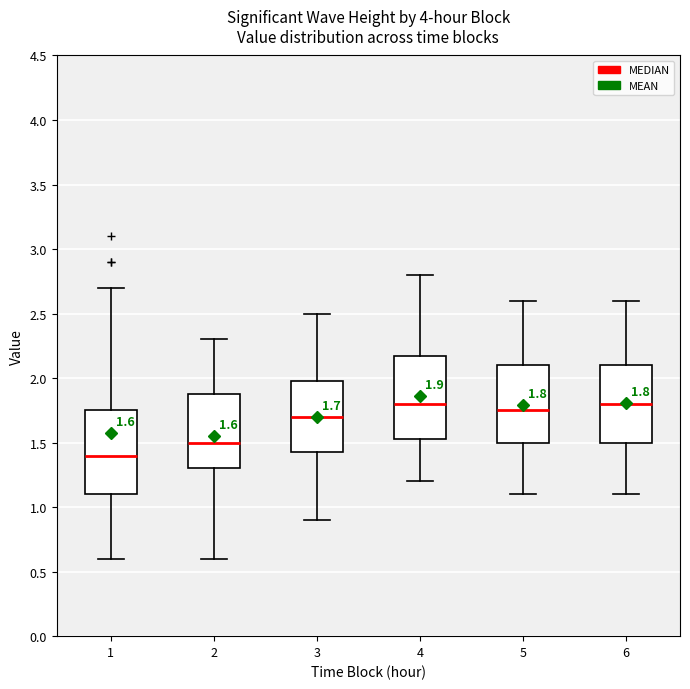

Which box has the lowest median line?

1